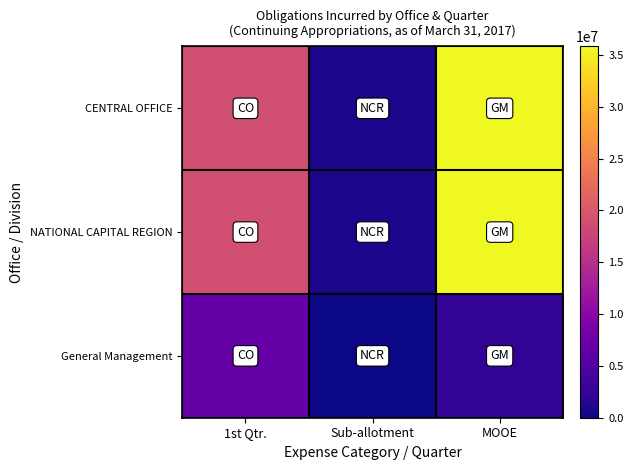

Reading left to right, transcribe all the data shown in this chart.

CENTRAL OFFICE: 1st Qtr.=19004409.7	Sub-allotment=789296.1	MOOE=35814096.8
NATIONAL CAPITAL REGION: 1st Qtr.=19004409.7	Sub-allotment=789296.1	MOOE=35814096.8
General Management: 1st Qtr.=6805070.6	Sub-allotment=0.0	MOOE=2248169.0